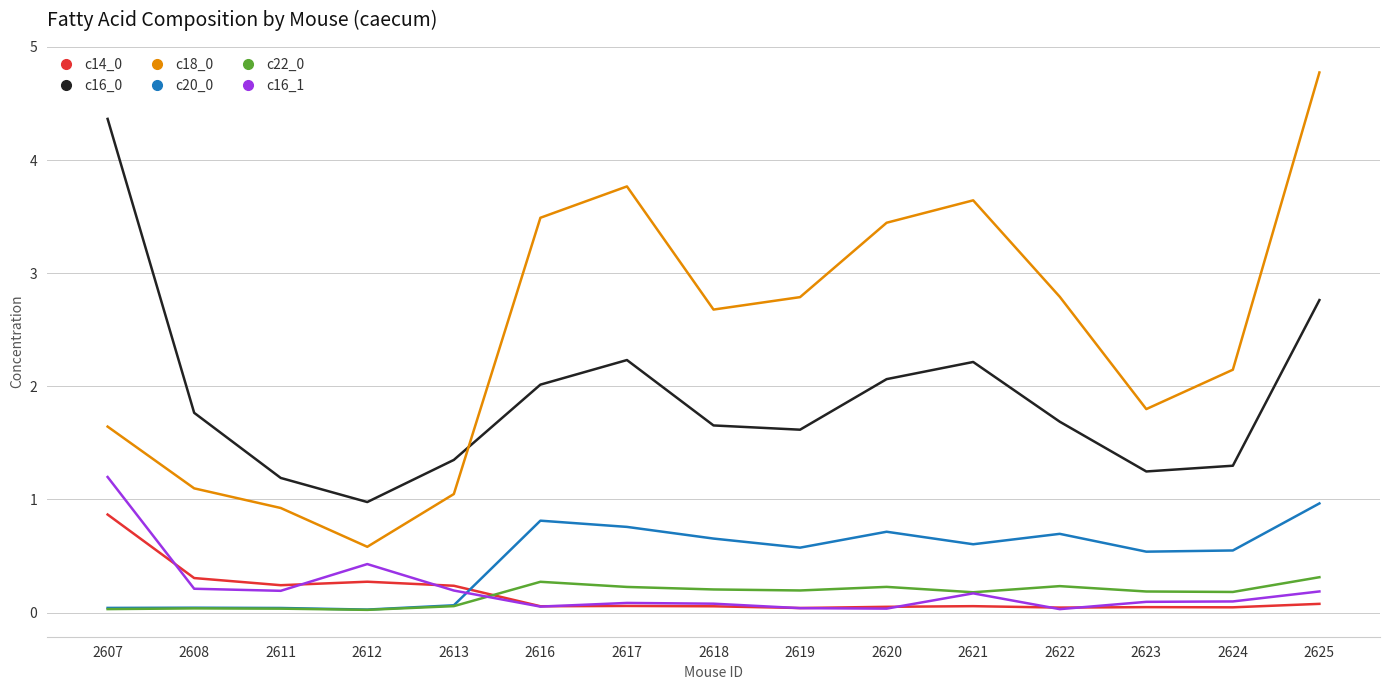

Is it true that c16_0 equals 1.8 at 2608?

True